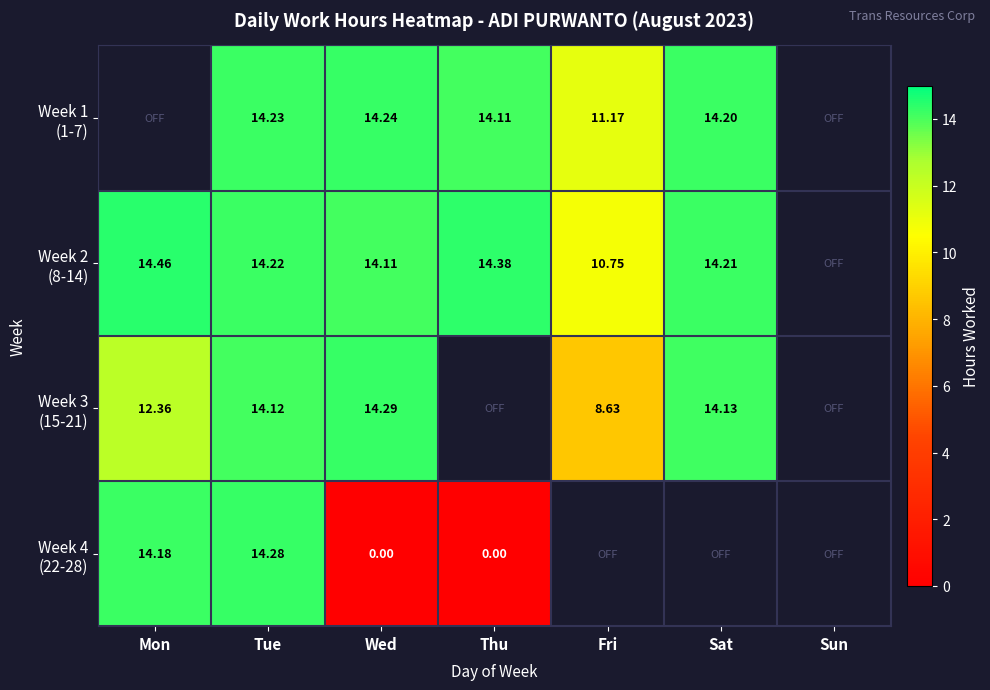

Is it true that Week 3 (15-21) equals 25.2 at Wed?

False